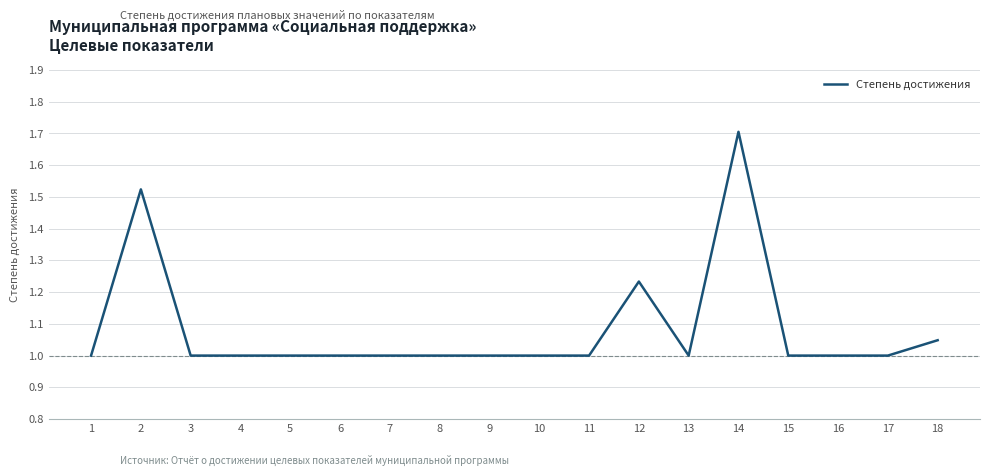

Which has a higher value, 13 or 18?

18